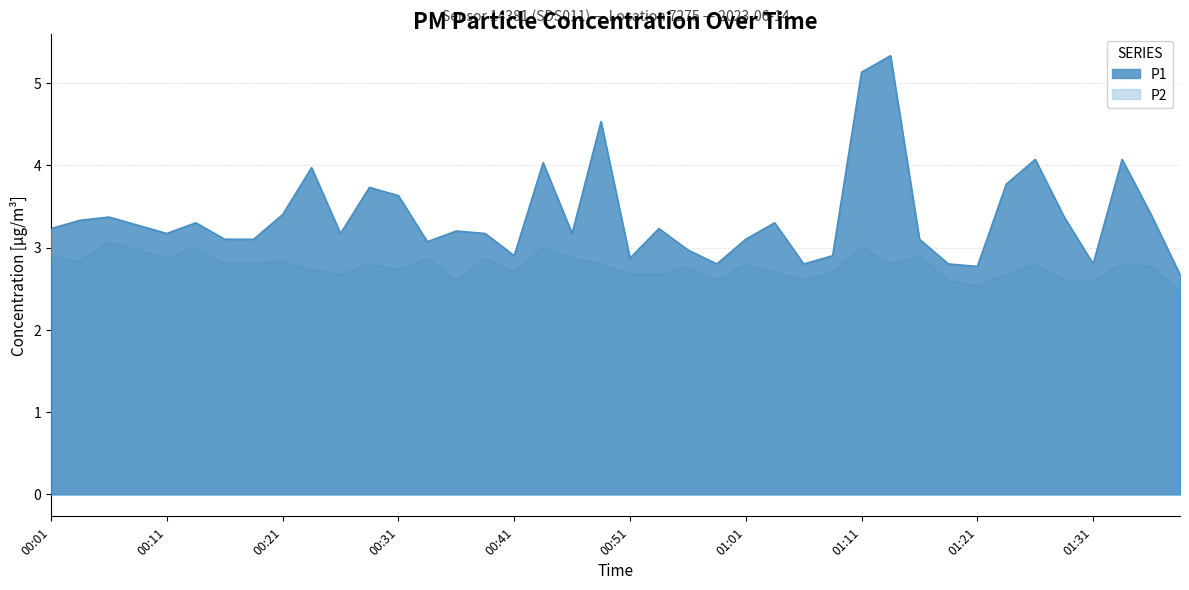

Reading right to left, list all the values displayed in this chart.

P1: 01:39=2.7	01:36=3.4	01:34=4.1	01:31=2.8	01:29=3.4	01:26=4.1	01:24=3.8	01:21=2.8	01:19=2.8	01:16=3.1	01:14=5.3	01:11=5.1	01:08=2.9	01:06=2.8	01:03=3.3	01:01=3.1	00:58=2.8	00:56=3.0	00:53=3.2	00:51=2.9	00:48=4.5	00:46=3.2	00:43=4.0	00:41=2.9	00:38=3.2	00:36=3.2	00:34=3.1	00:31=3.6	00:29=3.7	00:26=3.2	00:24=4.0	00:21=3.4	00:19=3.1	00:16=3.1	00:14=3.3	00:11=3.2	00:09=3.3	00:06=3.4	00:04=3.3	00:01=3.2
P2: 01:39=2.5	01:36=2.8	01:34=2.8	01:31=2.6	01:29=2.6	01:26=2.8	01:24=2.7	01:21=2.5	01:19=2.6	01:16=2.9	01:14=2.8	01:11=3.0	01:08=2.7	01:06=2.6	01:03=2.7	01:01=2.8	00:58=2.6	00:56=2.8	00:53=2.7	00:51=2.7	00:48=2.8	00:46=2.9	00:43=3.0	00:41=2.7	00:38=2.9	00:36=2.6	00:34=2.9	00:31=2.7	00:29=2.8	00:26=2.7	00:24=2.7	00:21=2.8	00:19=2.8	00:16=2.8	00:14=3.0	00:11=2.9	00:09=3.0	00:06=3.1	00:04=2.8	00:01=2.9